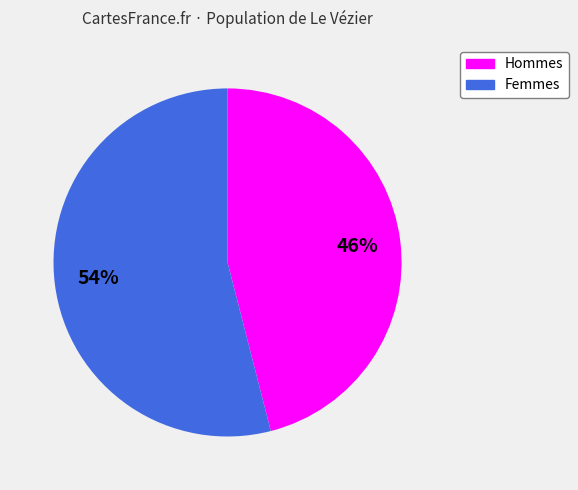

To the nearest percent, what is the difference between the largest and smallest slice percentages?

8%